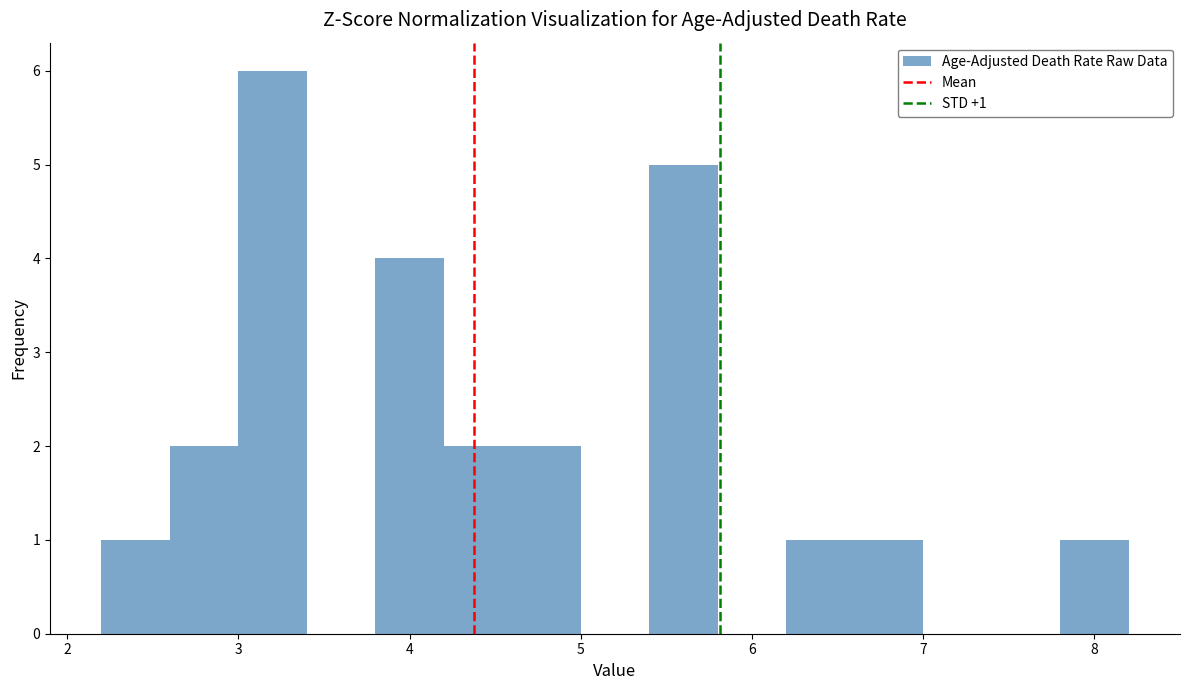

Which range on the x-axis has the tallest bar?

3.0 to 3.4